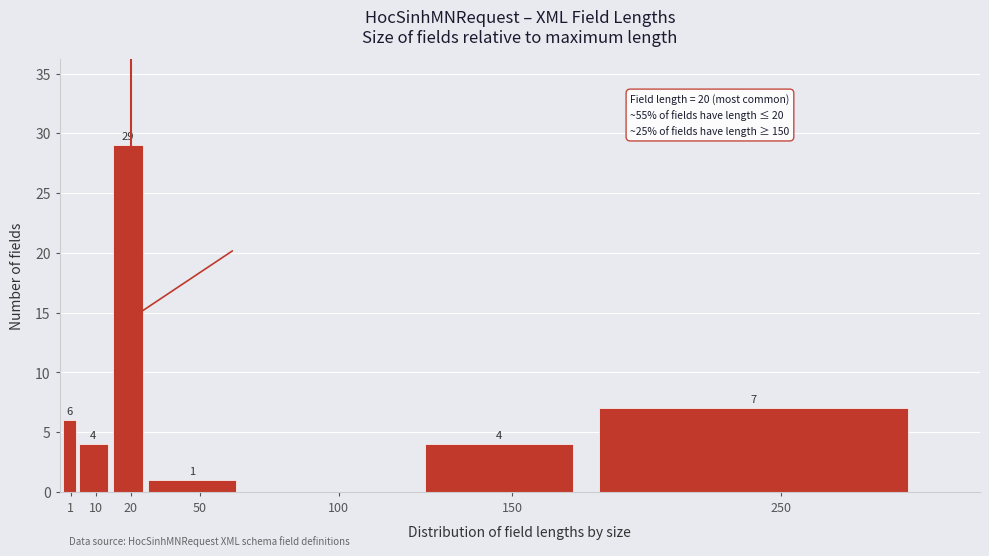

Reading left to right, transcribe all the data shown in this chart.

1=6	10=4	20=29	50=1	100=0	150=4	250=7